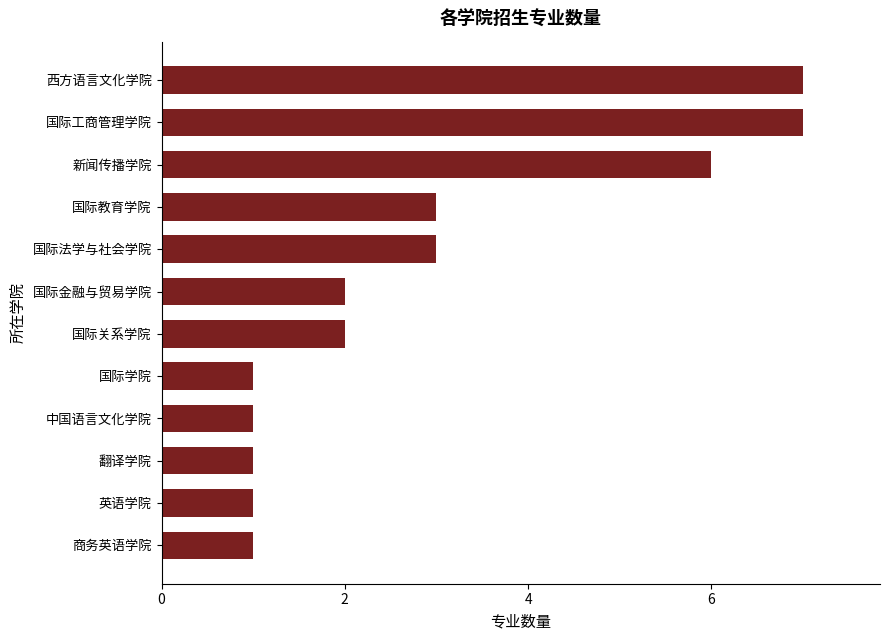

What is the average value?

3